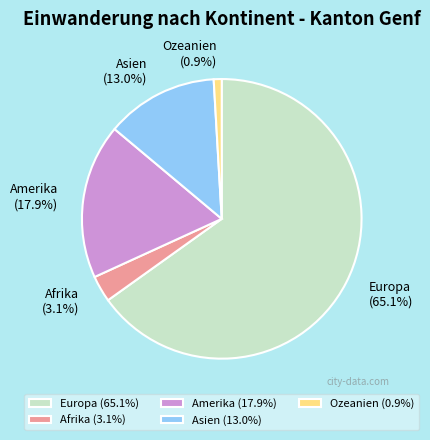

What is the largest slice in the pie chart?

Europa